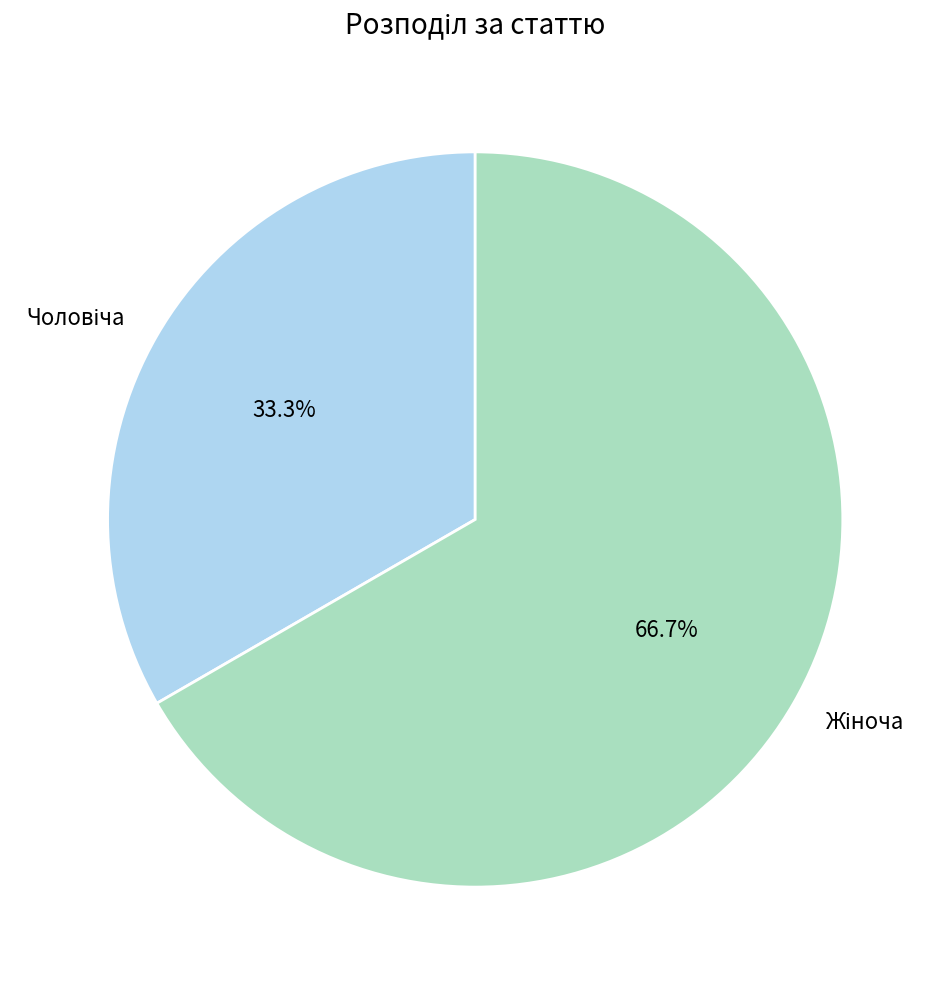

Does any single category account for the majority?

Yes